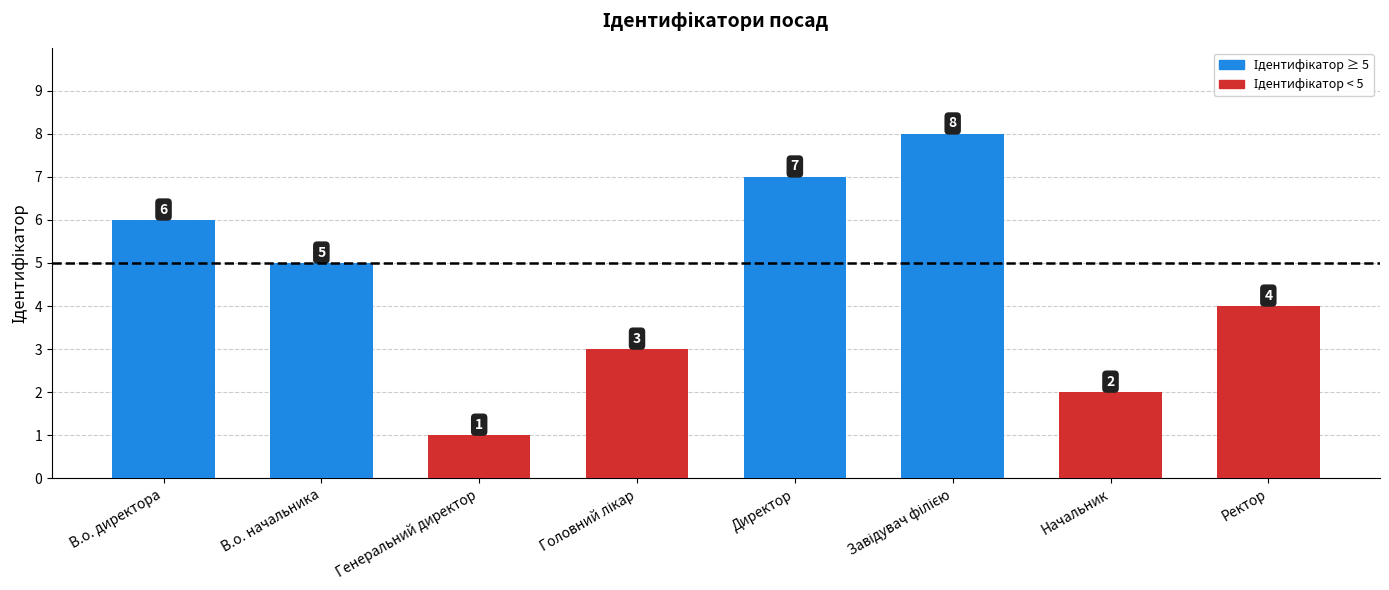

What is the label of the 1st bar from the left?

В.о. директора